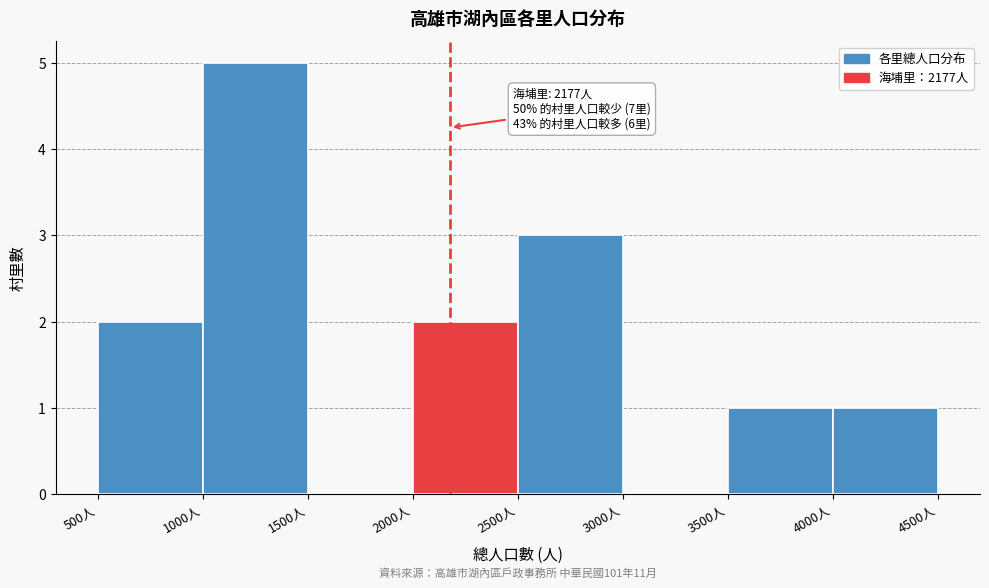

Over which range of the x-axis is the bar tallest?

1000 to 1500